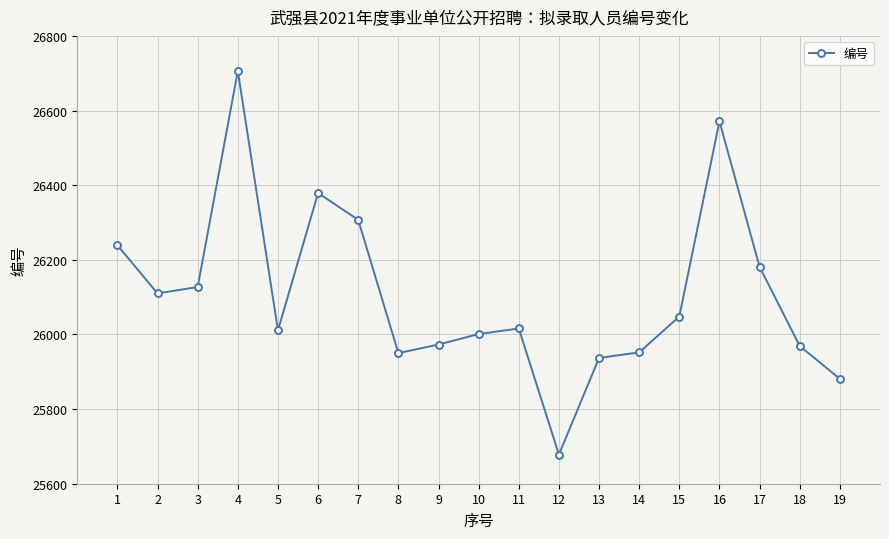

How many lines are shown in the chart?

1